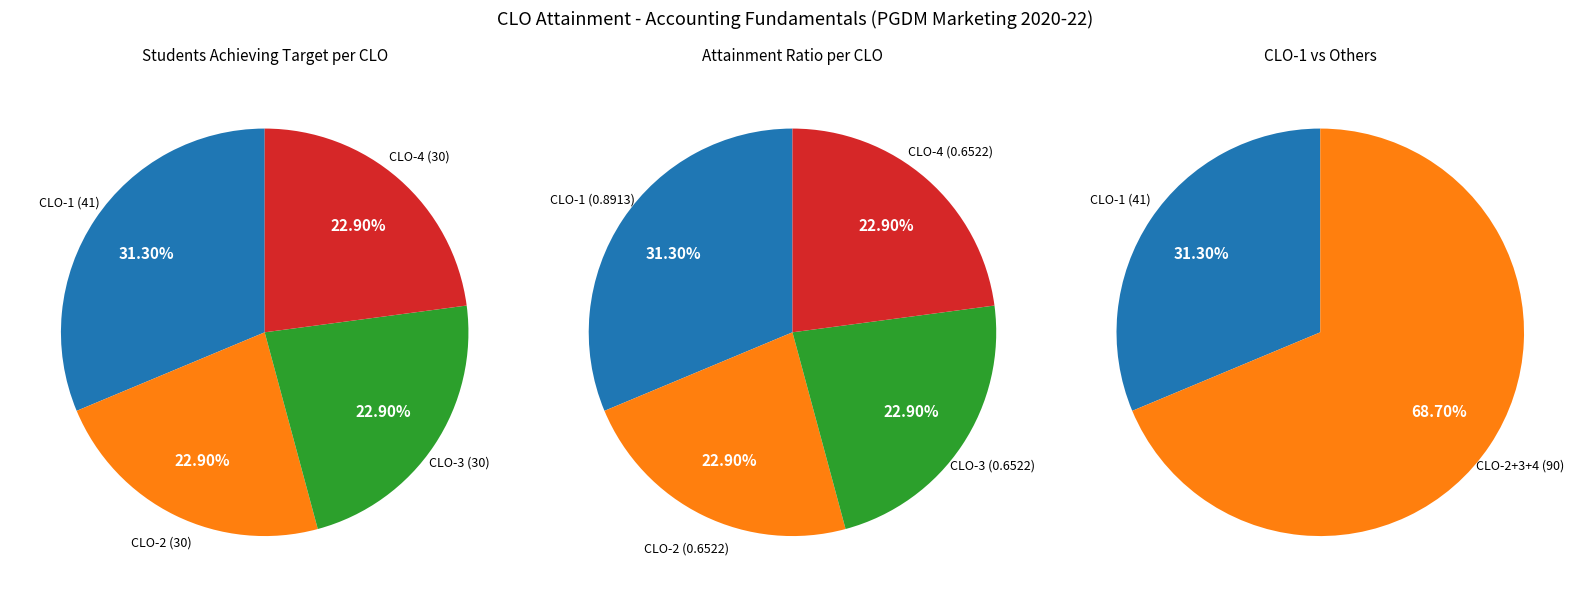

To the nearest percent, what portion does CLO-3 represent?

23%